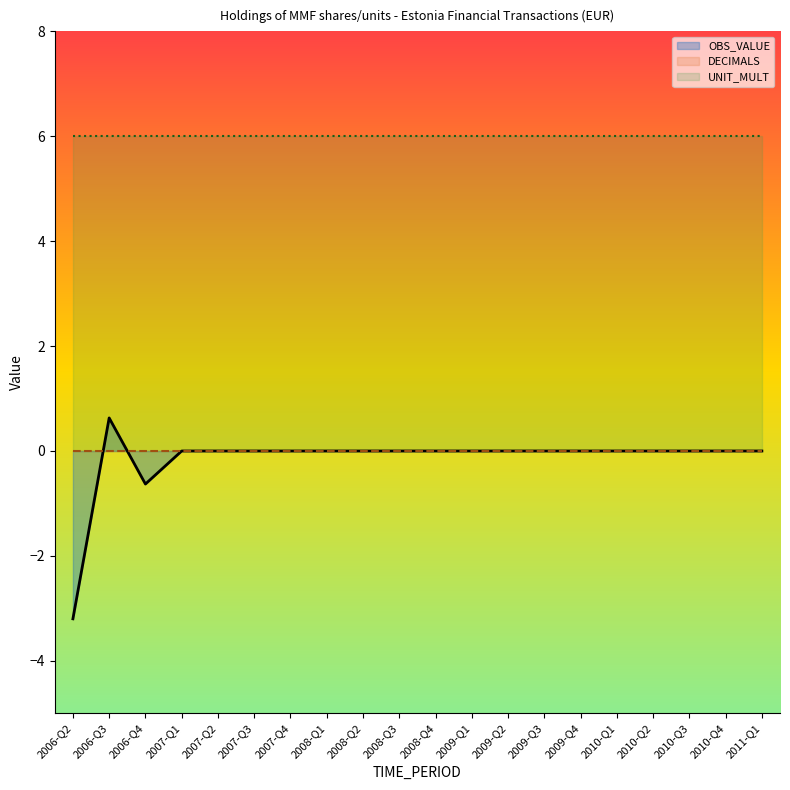

What is the greatest value displayed?

6.0